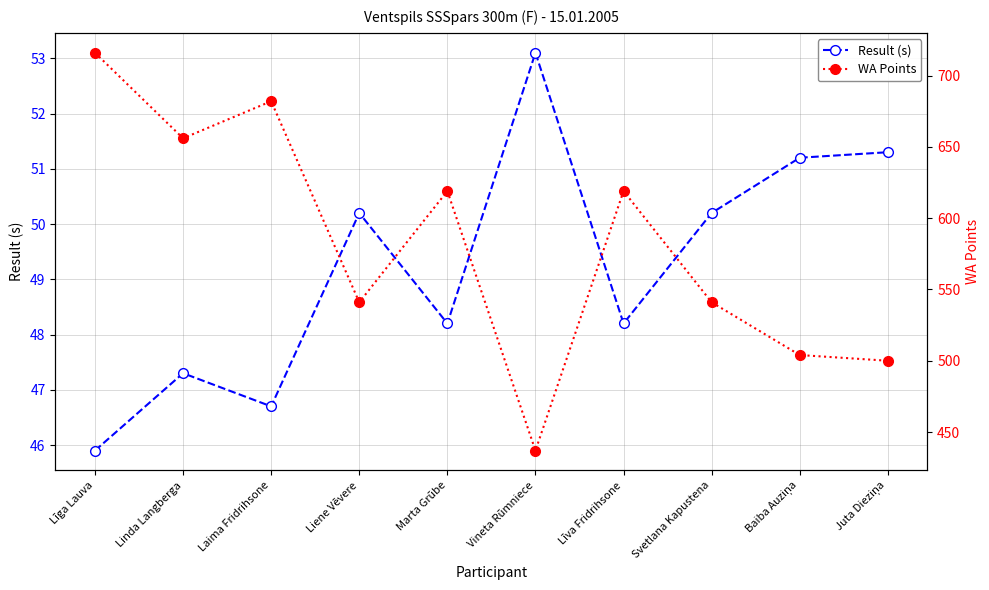

How many values in the WA Points series exceed 619?

3